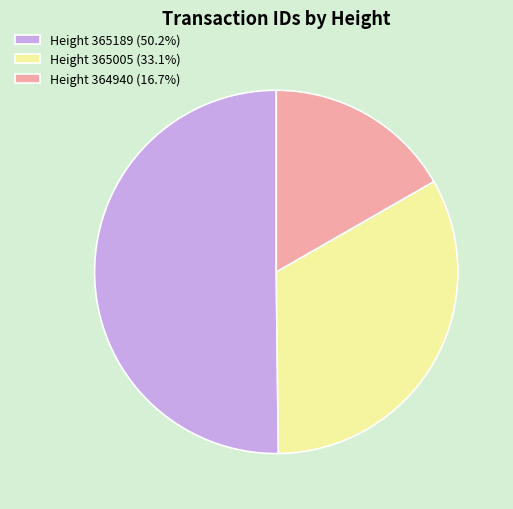

Does Height 365005 (33.1%) account for over 50% of the chart?

No